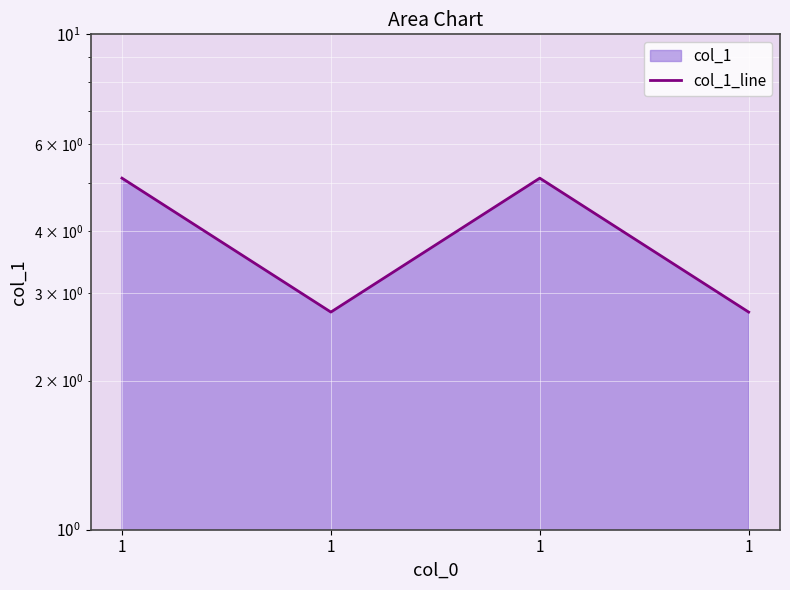

Is it true that the value at 1 is 2.8?

True